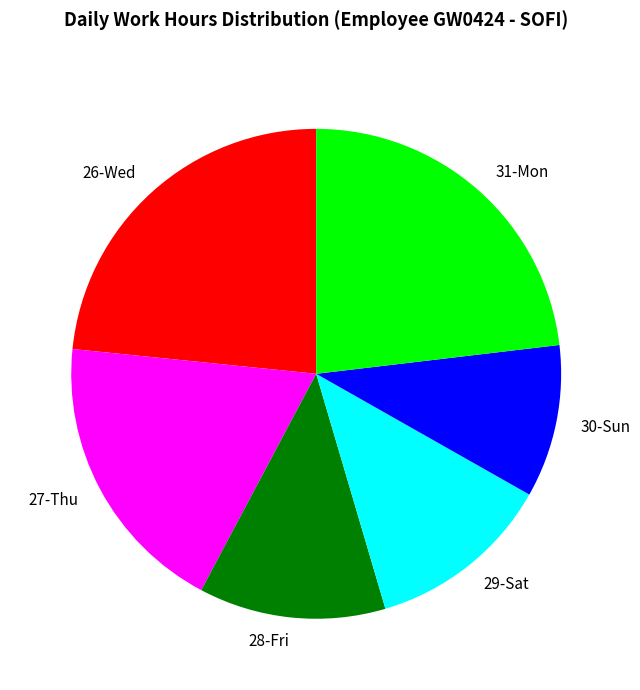

True or false: 28-Fri accounts for 12% of the total.

True